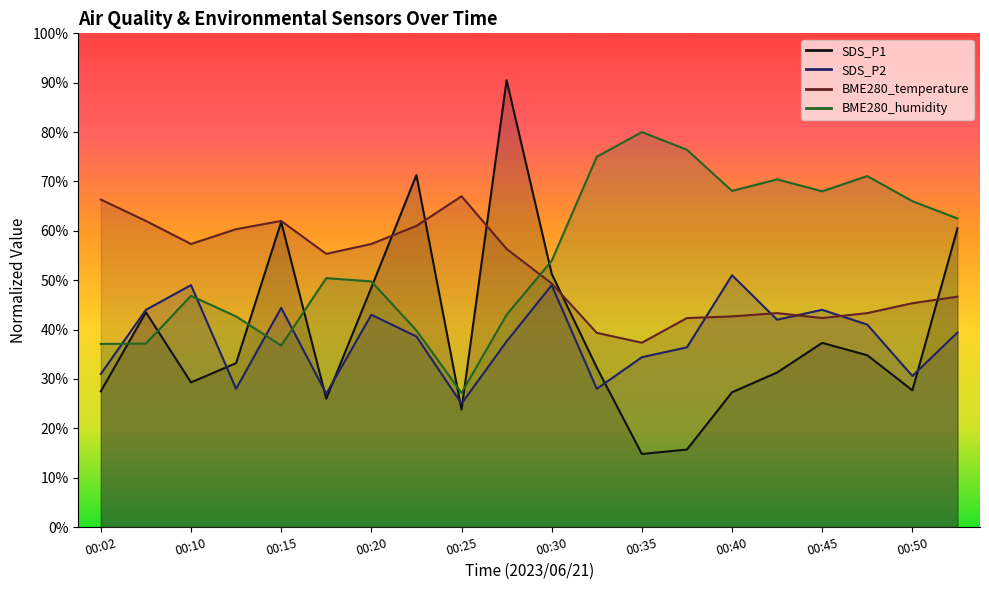

Reading left to right, list all the values displayed in this chart.

SDS_P1: 00:02=27.5	00:08=43.5	00:10=29.3	00:13=33.2	00:15=61.8	00:18=26.0	00:20=48.5	00:22=71.3	00:25=23.8	00:27=90.5	00:30=51.3	00:32=32.3	00:35=14.8	00:37=15.7	00:40=27.3	00:42=31.3	00:45=37.3	00:47=34.8	00:50=27.7	00:52=60.5
SDS_P2: 00:02=31.0	00:08=44.0	00:10=49.0	00:13=28.0	00:15=44.4	00:18=27.0	00:20=43.0	00:22=38.6	00:25=25.0	00:27=37.6	00:30=49.0	00:32=28.0	00:35=34.4	00:37=36.4	00:40=51.0	00:42=42.0	00:45=44.0	00:47=41.0	00:50=30.6	00:52=39.4
BME280_temperature: 00:02=66.3	00:08=62.0	00:10=57.3	00:13=60.3	00:15=62.0	00:18=55.3	00:20=57.3	00:22=61.0	00:25=67.0	00:27=56.3	00:30=49.3	00:32=39.3	00:35=37.3	00:37=42.3	00:40=42.7	00:42=43.3	00:45=42.3	00:47=43.3	00:50=45.3	00:52=46.7
BME280_humidity: 00:02=37.1	00:08=37.2	00:10=46.8	00:13=42.7	00:15=36.7	00:18=50.4	00:20=49.7	00:22=39.8	00:25=27.2	00:27=43.0	00:30=53.9	00:32=75.0	00:35=80.0	00:37=76.4	00:40=68.1	00:42=70.4	00:45=68.0	00:47=71.1	00:50=66.0	00:52=62.5